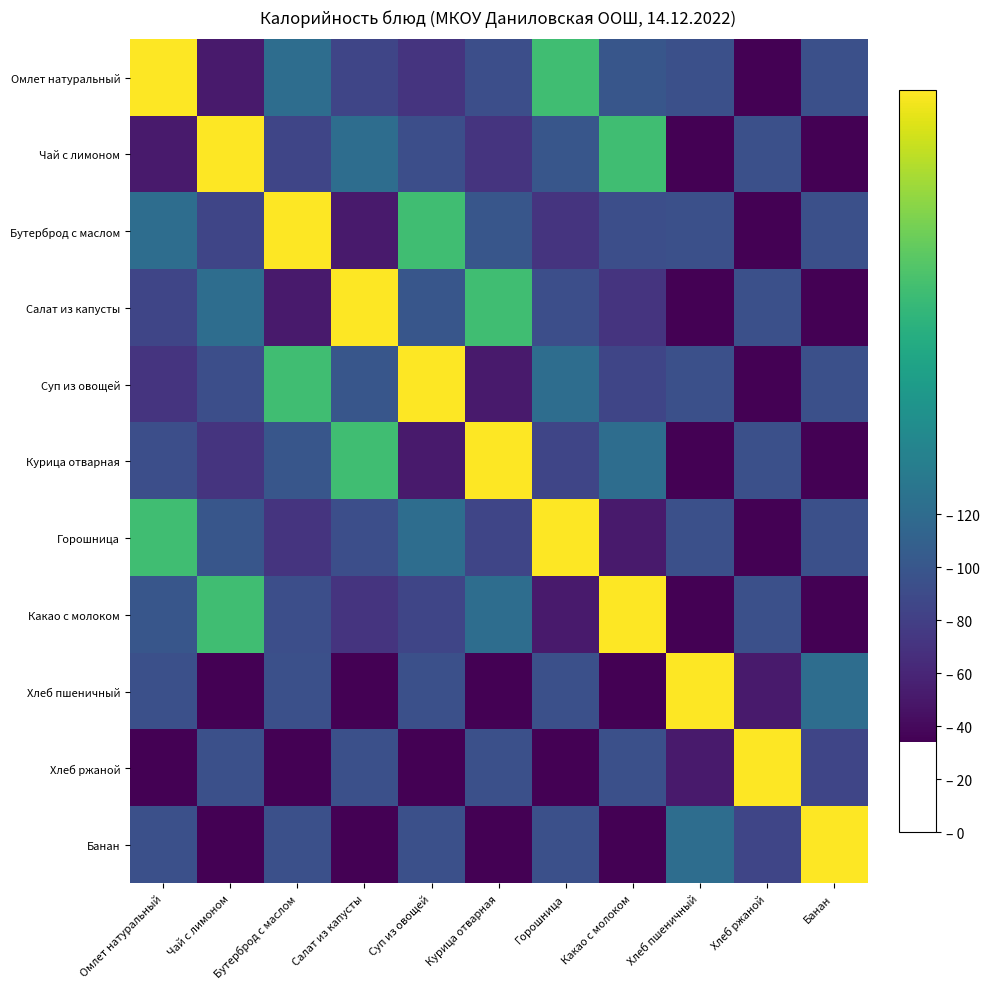

What is the difference between the highest and lowest values at Суп из овощей?

246.0